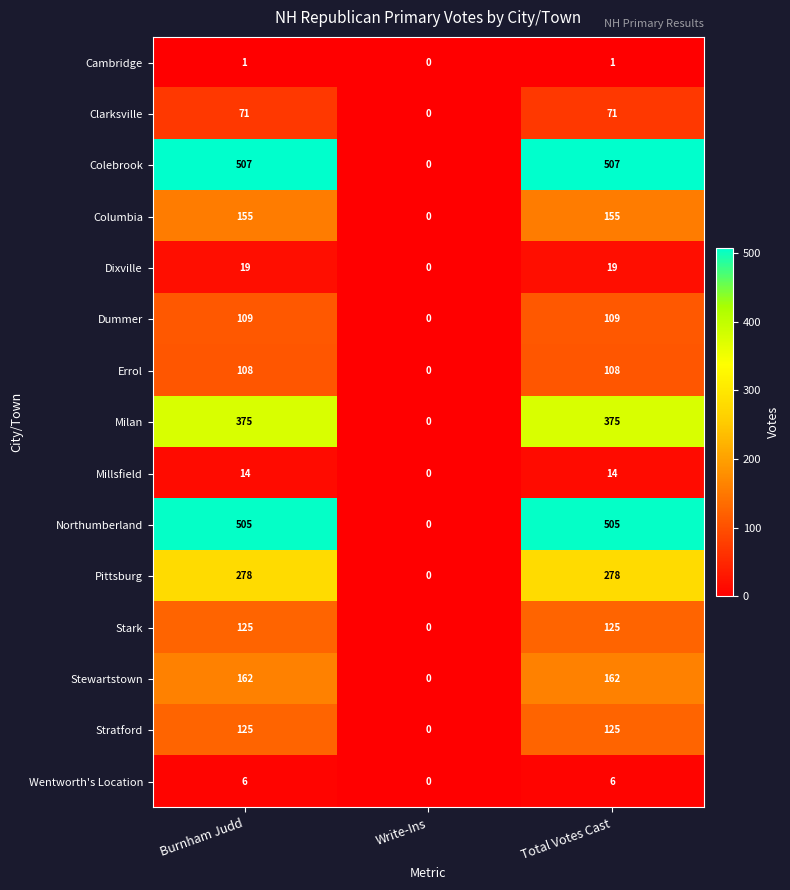

Is the value of Milan at Burnham Judd greater than the value of Dixville at Total Votes Cast?

Yes